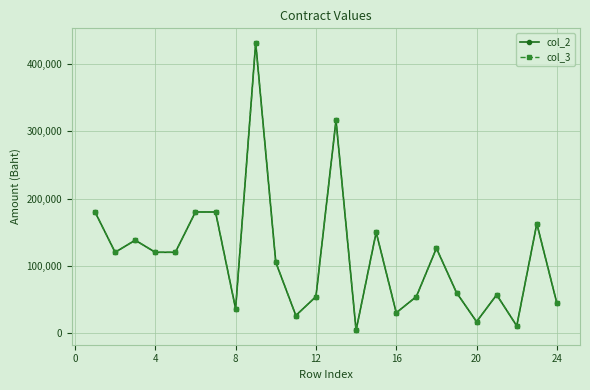

How many lines are shown in the chart?

2